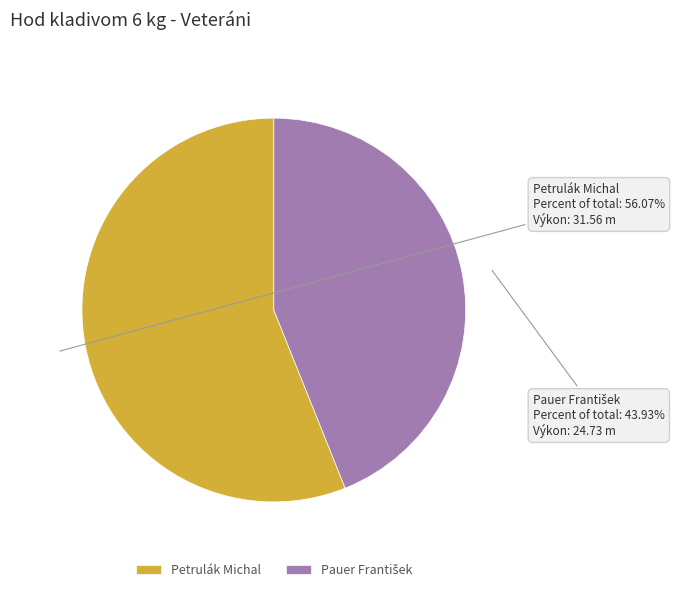

Which slice is the largest?

Petrulák Michal